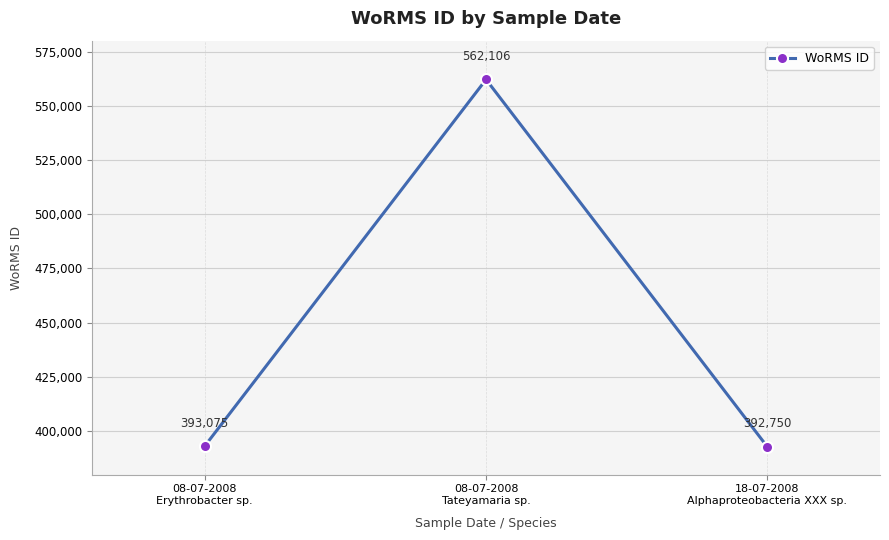

List the labels in order of value, largest first.

08-07-2008
Tateyamaria sp., 08-07-2008
Erythrobacter sp., 18-07-2008
Alphaproteobacteria XXX sp.